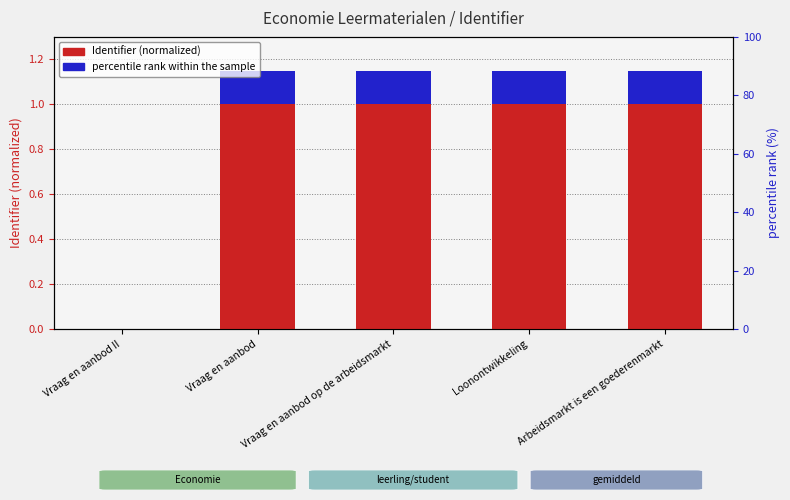

Which category has the lowest value in the Identifier (scaled) series?

Vraag en aanbod II